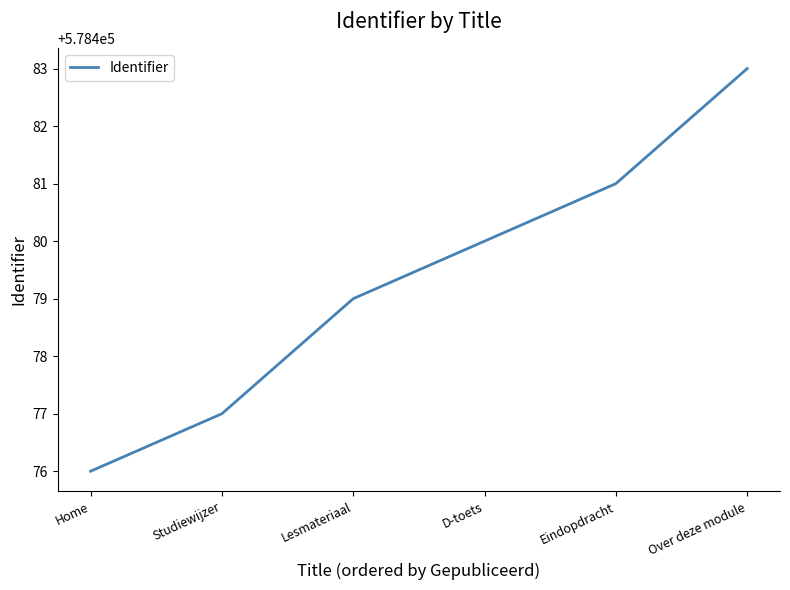

What is the sum of the values at Studiewijzer and Home?

1156953